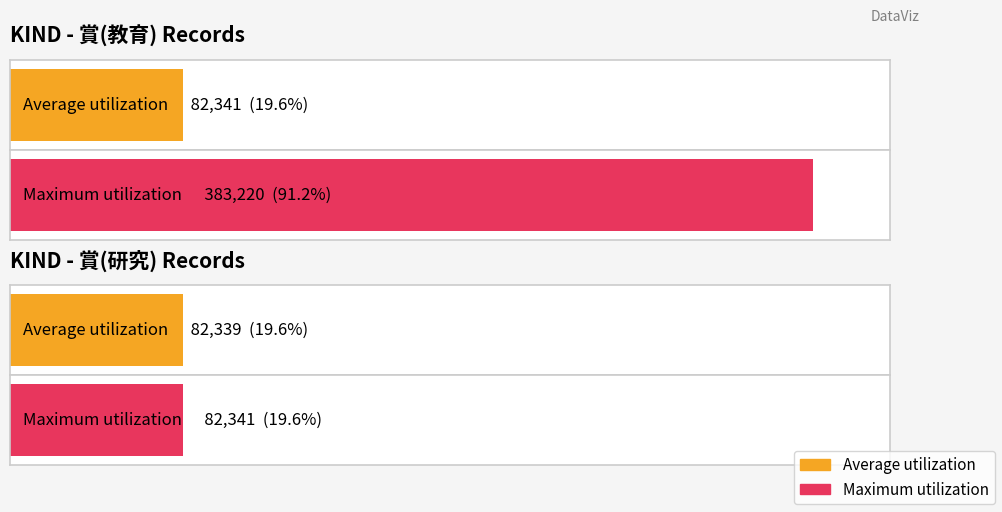

At which label is Average utilization closest to 82340?

賞(教育)